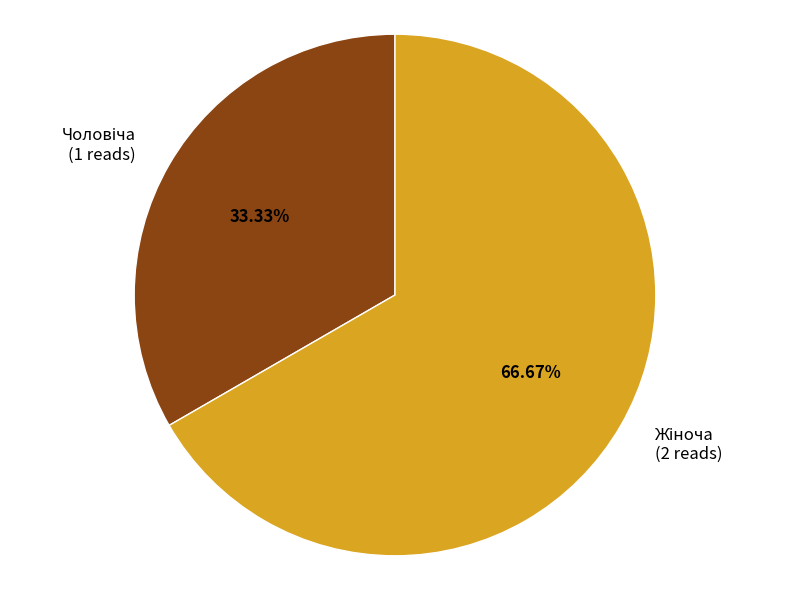

Is there any slice that represents more than half of the pie?

Yes